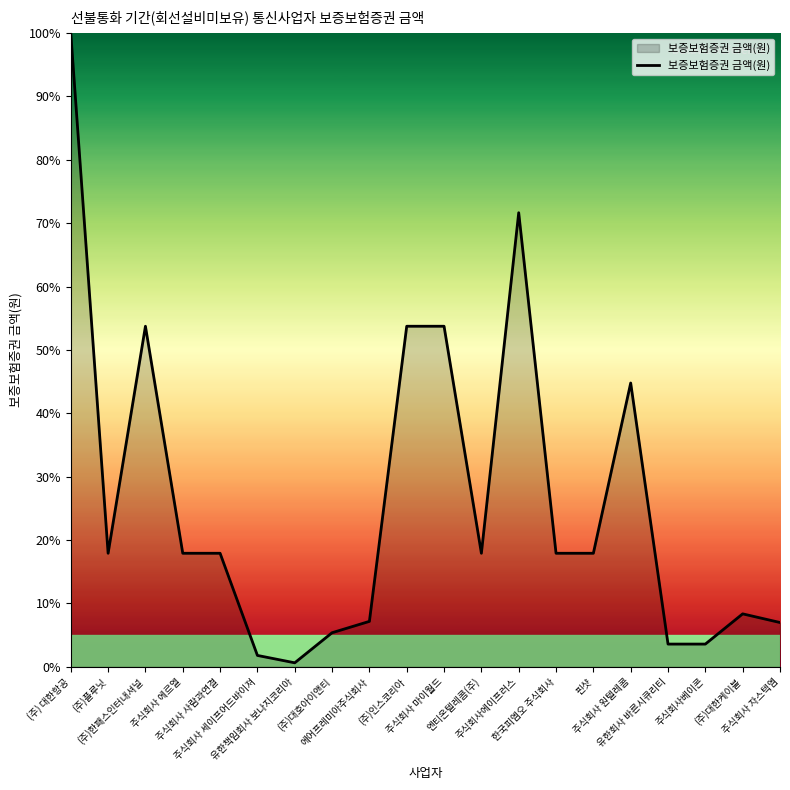

List the labels in order of value, smallest first.

유한책임회사 보나지코리아, 주식회사 세이프어드바이져, 유한회사 바른시큐리티, 주식회사베이콘, (주)대호아이앤티, 주식회사 자스텍엠, 에어프레미아주식회사, (주)대한케이불, (주)플루닛, 주식회사 에르엘, 주식회사 사람과연결, 엔티온텔레콤(주), 한국피엠오 주식회사, 핀샷, 주식회사 원텔레콤, (주)한패스인터내셔널, (주)인스코리아, 주식회사 마이월드, 주식회사에이프러스, (주) 대한항공